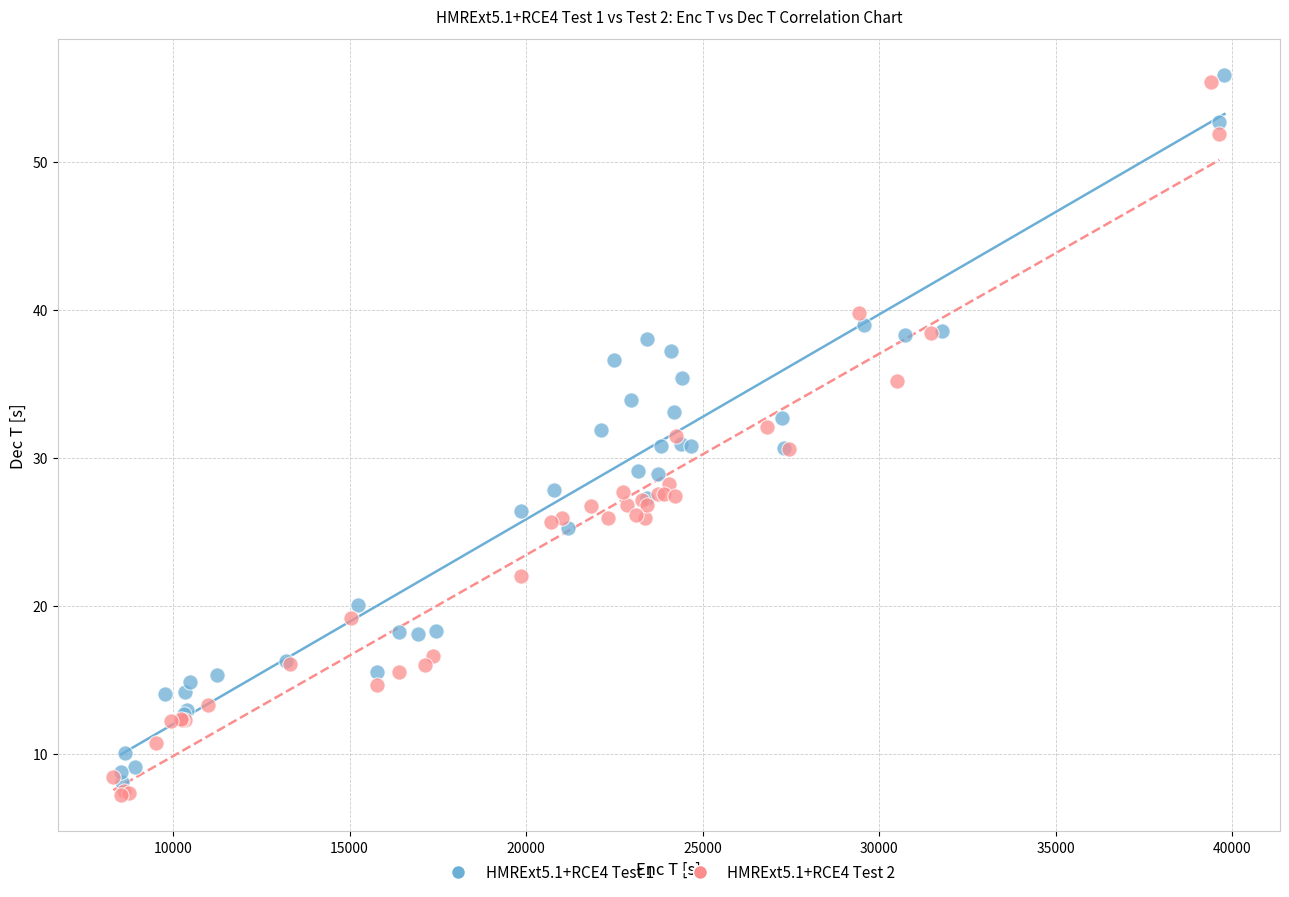

Which series contains the highest Y value?

HMRExt5.1+RCE4 Test 1